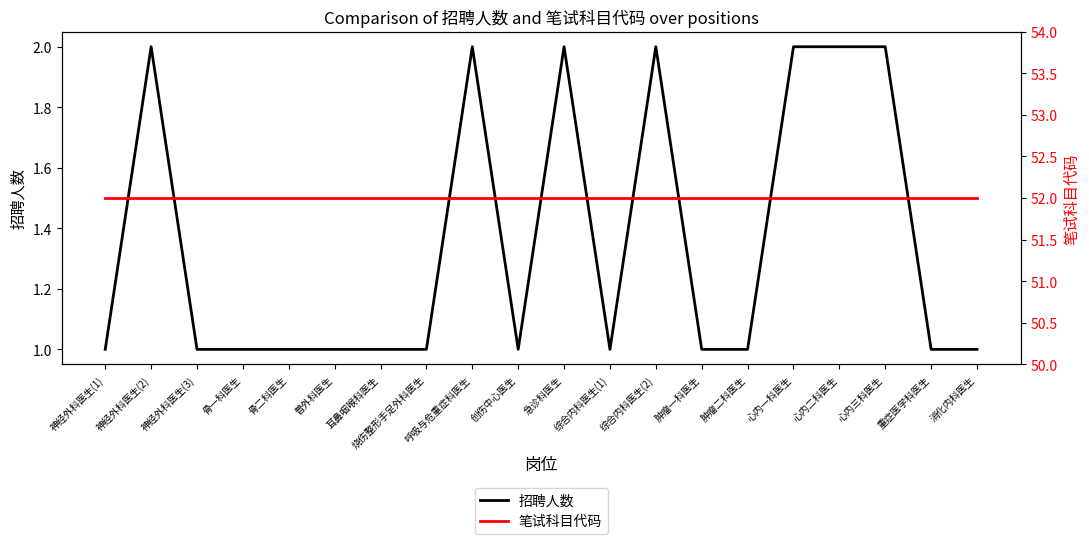

What is the lowest value of the 笔试科目代码 series?

52